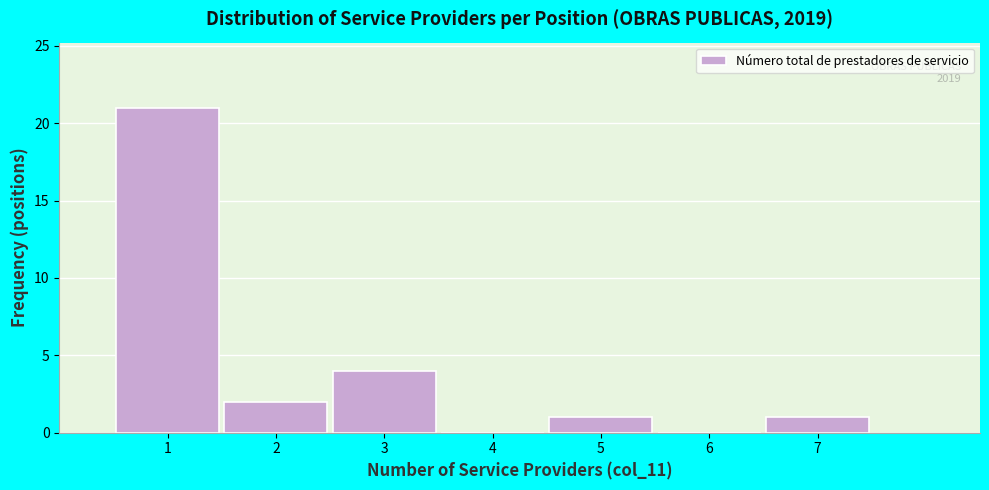

Over which range of the x-axis is the bar tallest?

0.5 to 1.5